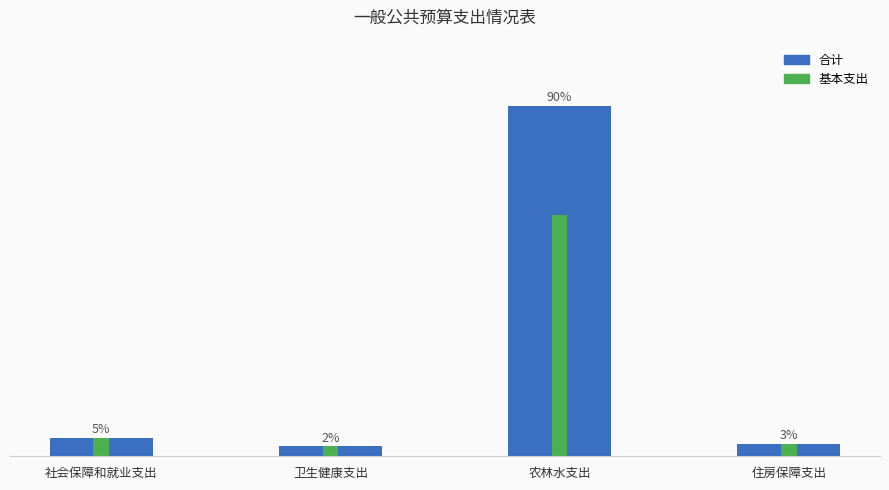

Which series has the largest total across all categories?

合计